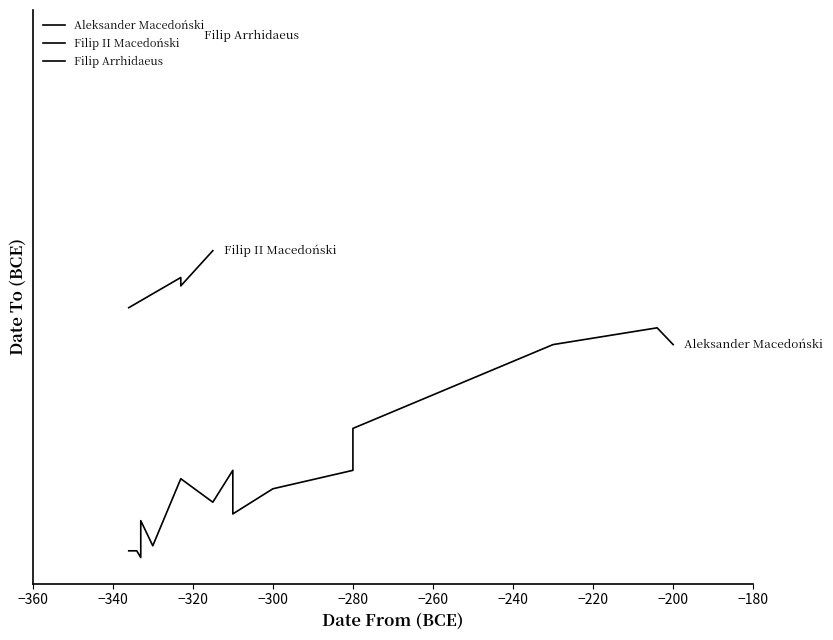

True or false: Kassander and Aleksander (late) intersect in this chart.

False